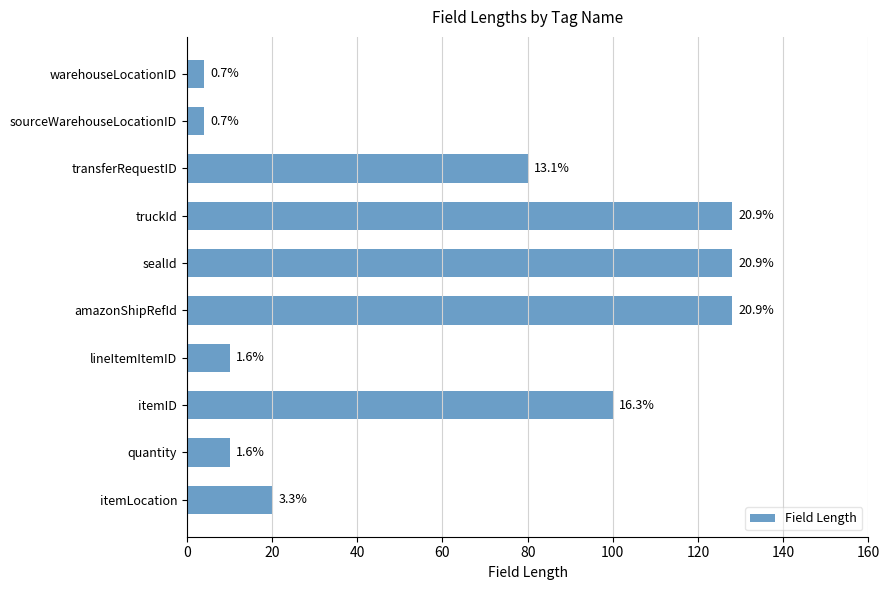

What is the smallest value displayed?

4